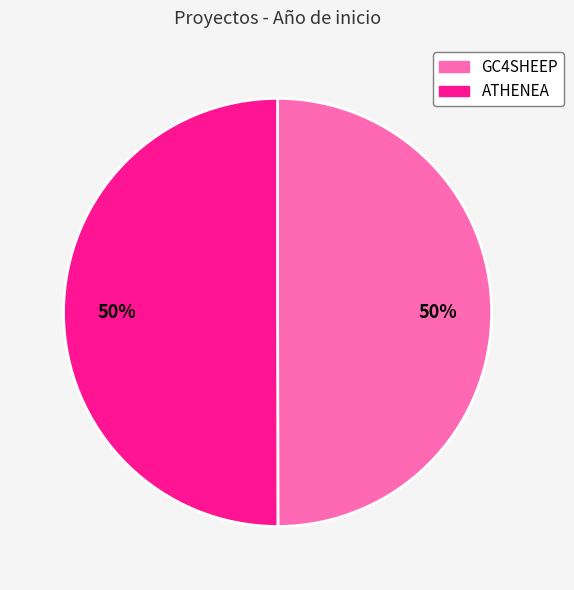

How many slices are in this pie chart?

2